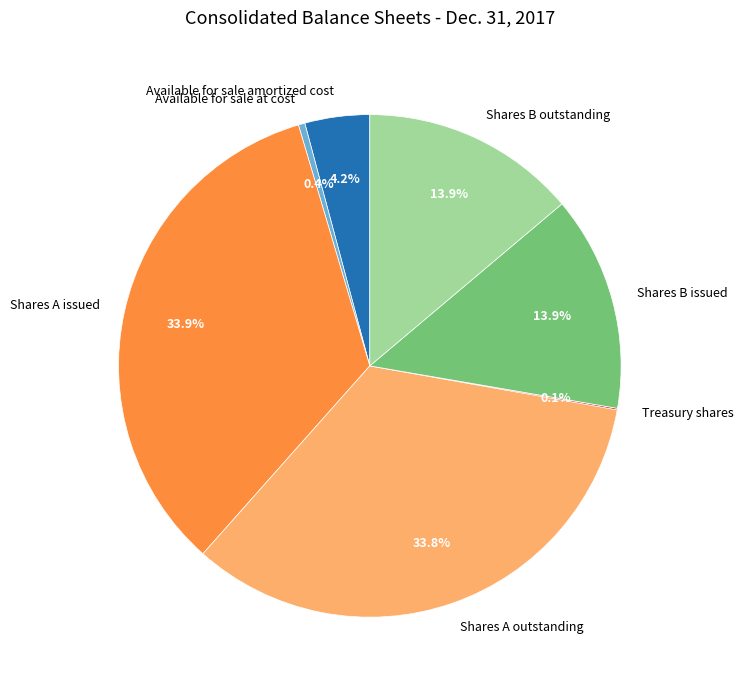

What percentage is NOT represented by Shares B outstanding?

86.1%